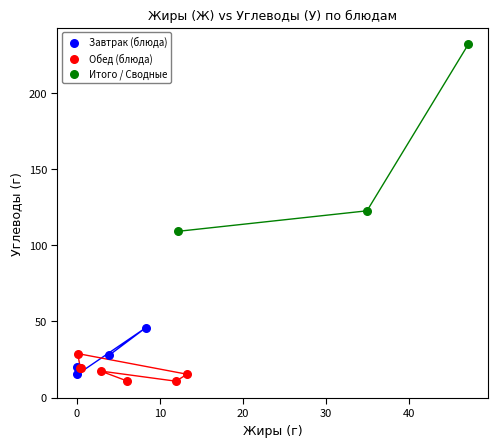

Which series has the largest Y range (max minus min)?

Итого / Сводные